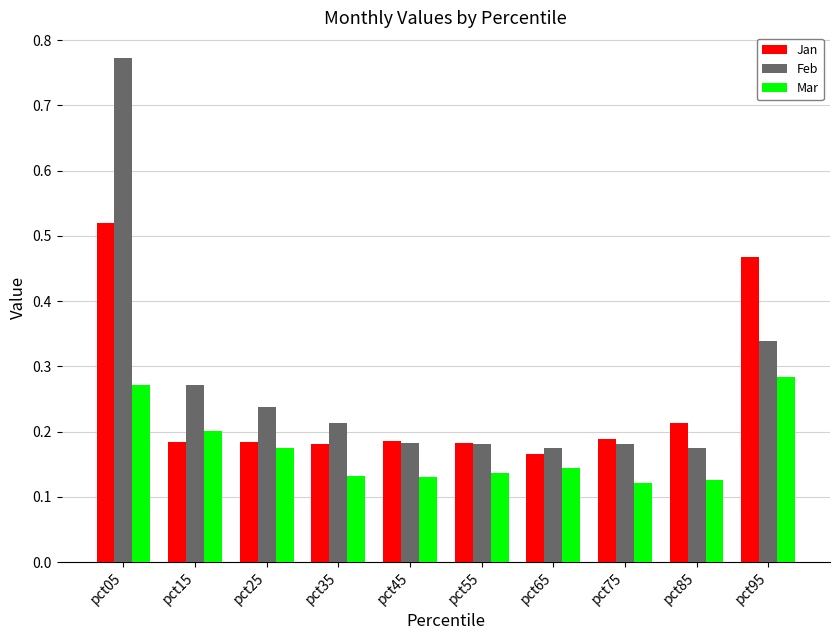

Which category has the lowest value in the Jan series?

pct65